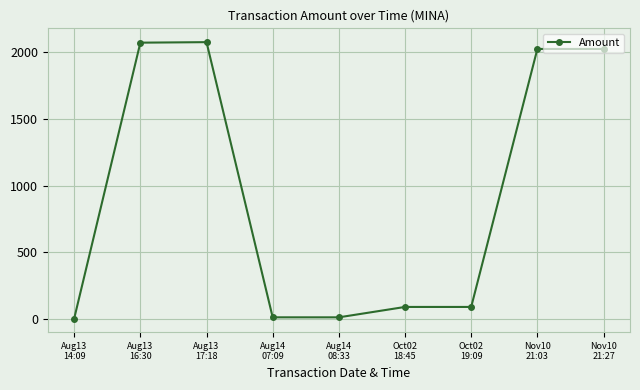

What is the value of the 9th point from the left?

2022.8